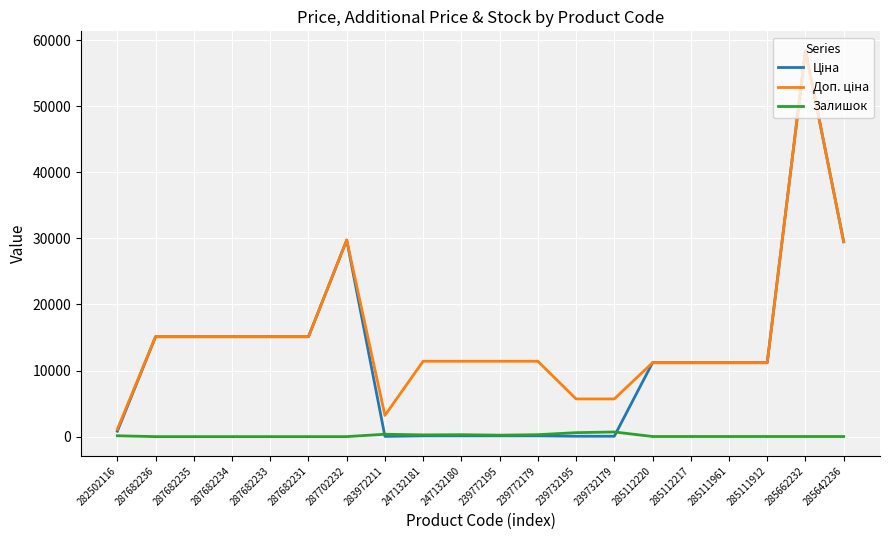

What is the spread (max minus min) of values at 287682235?

15120.0